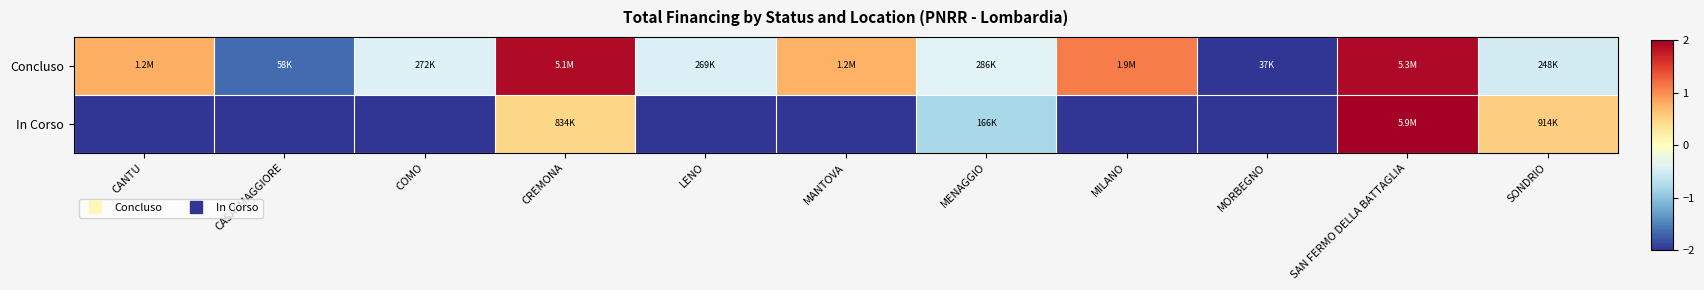

How many distinct data groups are displayed?

2